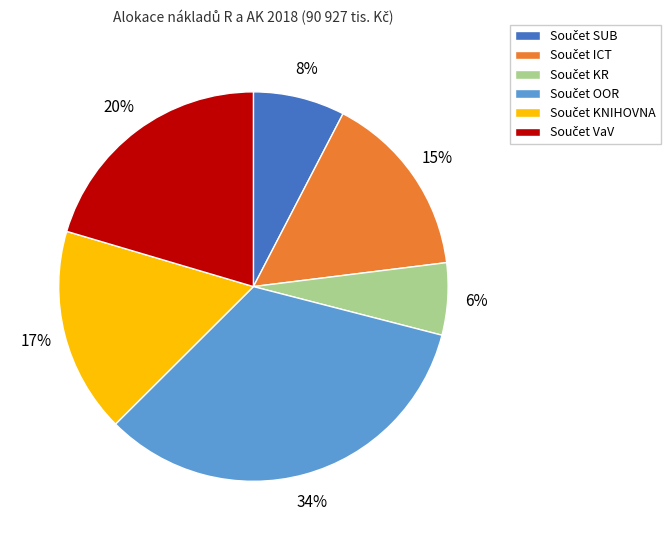

To the nearest percent, what is the average slice percentage?

17%